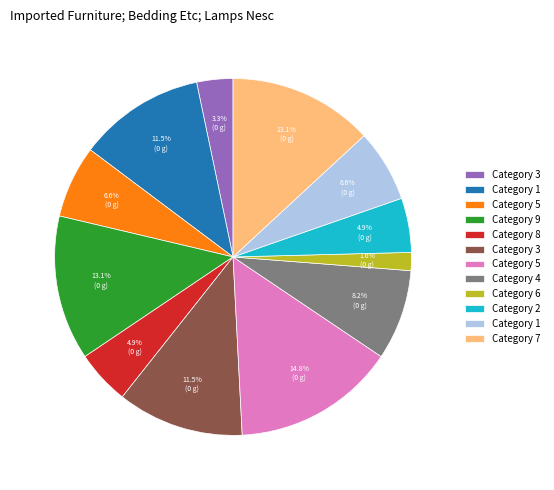

Is there any slice that represents more than half of the pie?

No